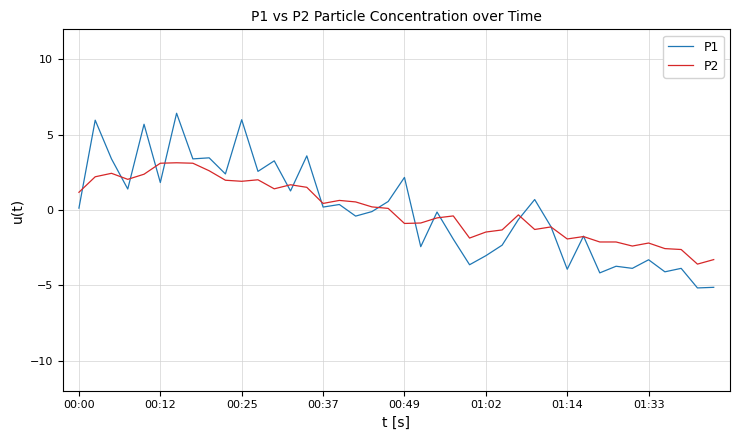

What is the lowest value of the P1 series?

-5.2